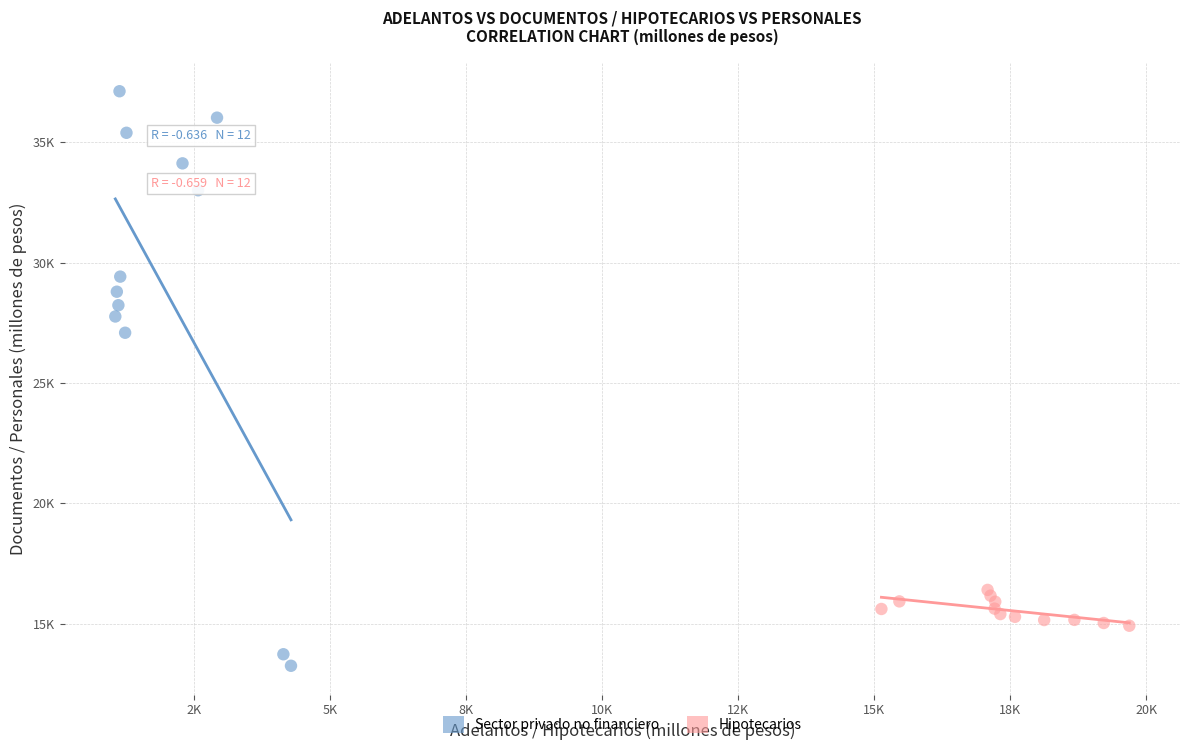

Which series has the largest Y range (max minus min)?

Sector privado no financiero